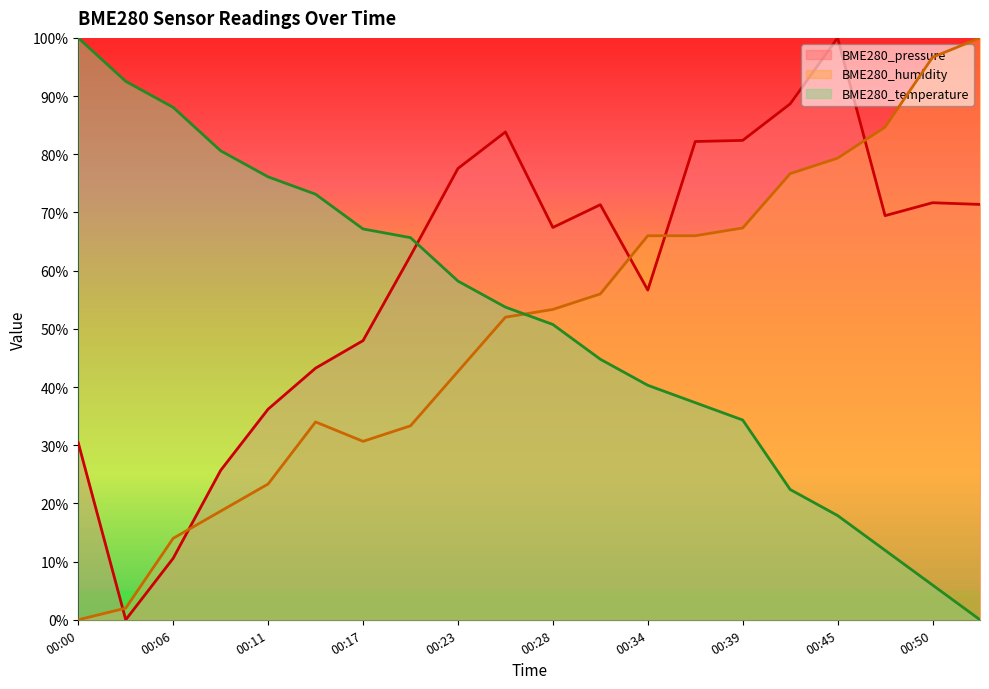

At how many categories does at least one series exceed 35?

20